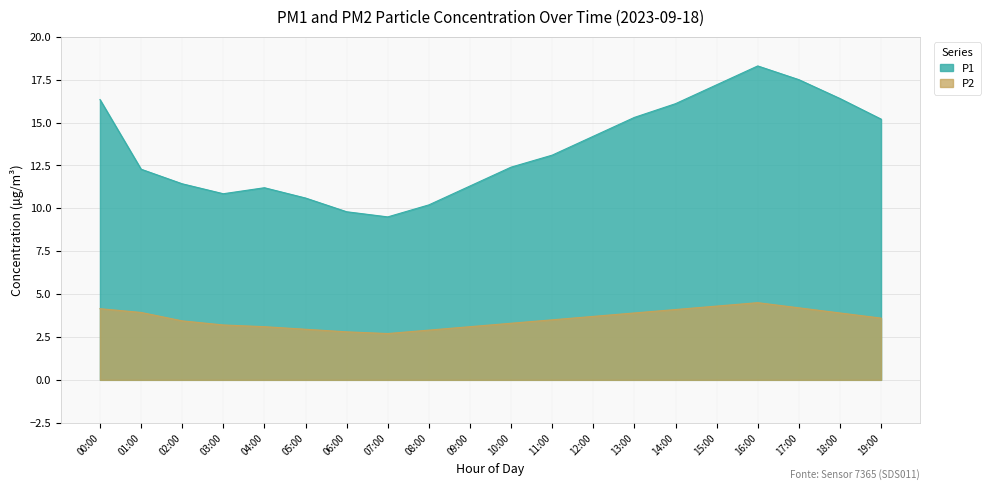

True or false: P2 and P1 cross at least once.

False